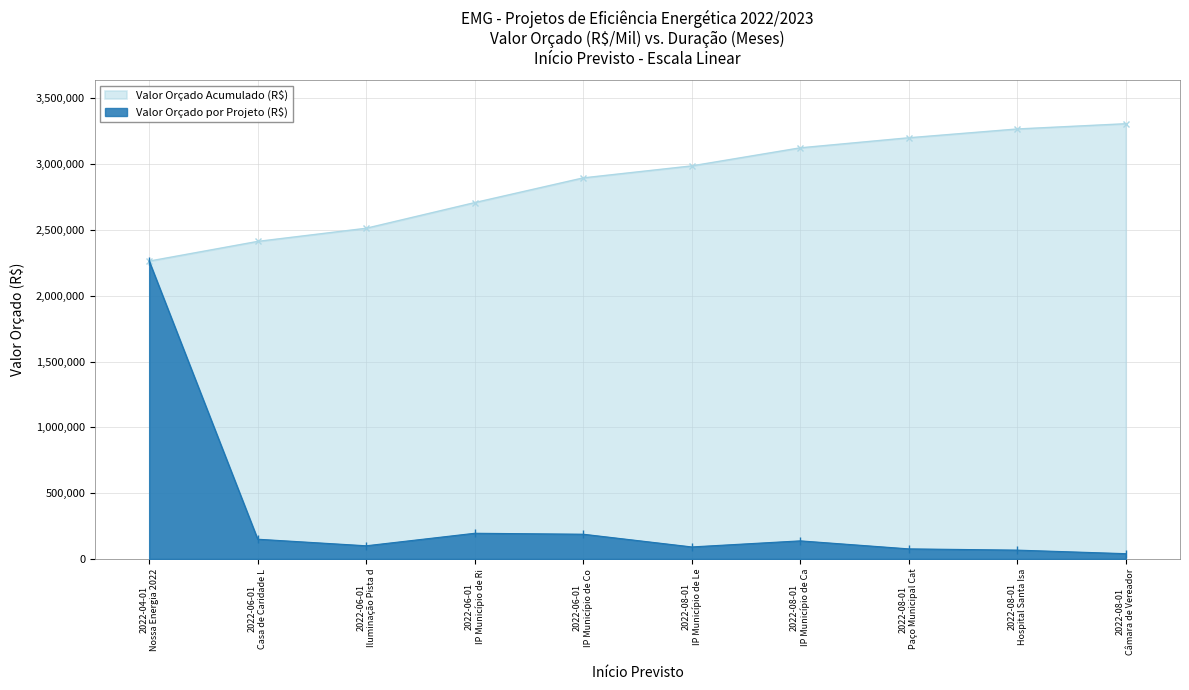

What is the sum of all values?

3307328.2